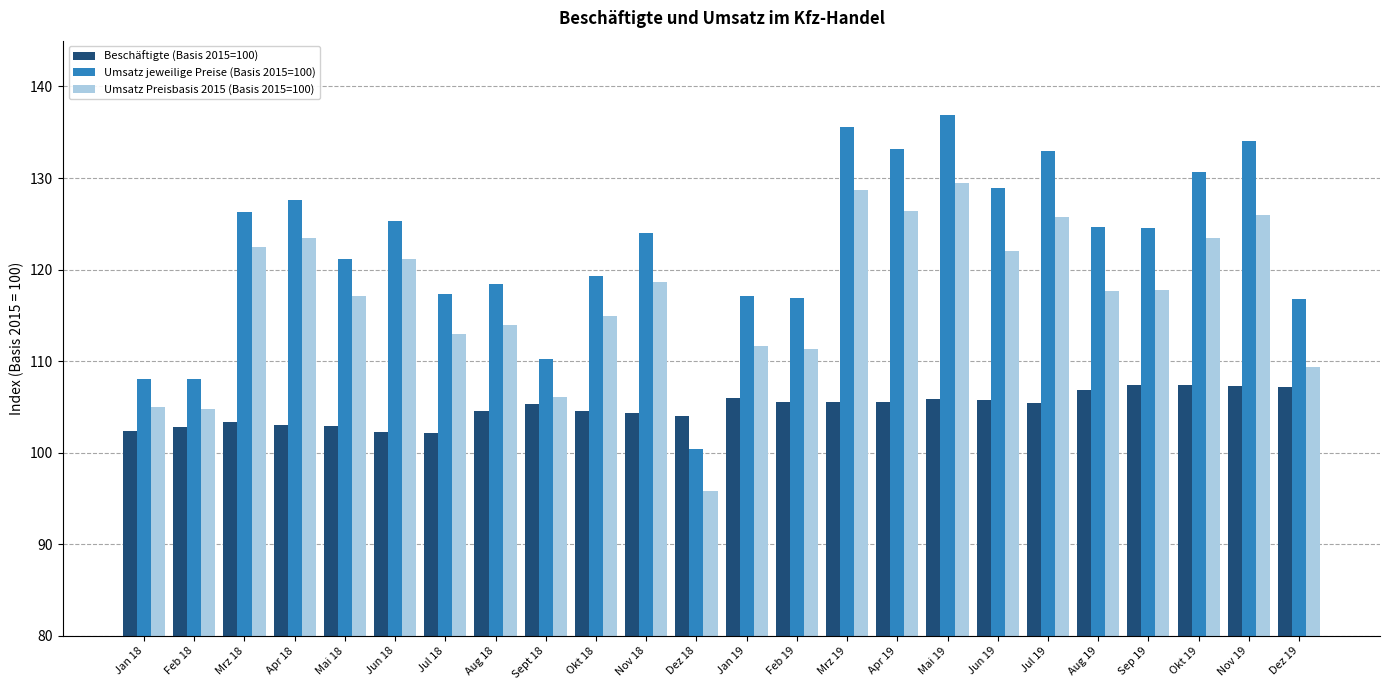

Rank the series by their average value, from highest to lowest.

Umsatz jeweilige Preise (Basis 2015=100), Umsatz Preisbasis 2015 (Basis 2015=100), Beschäftigte (Basis 2015=100)